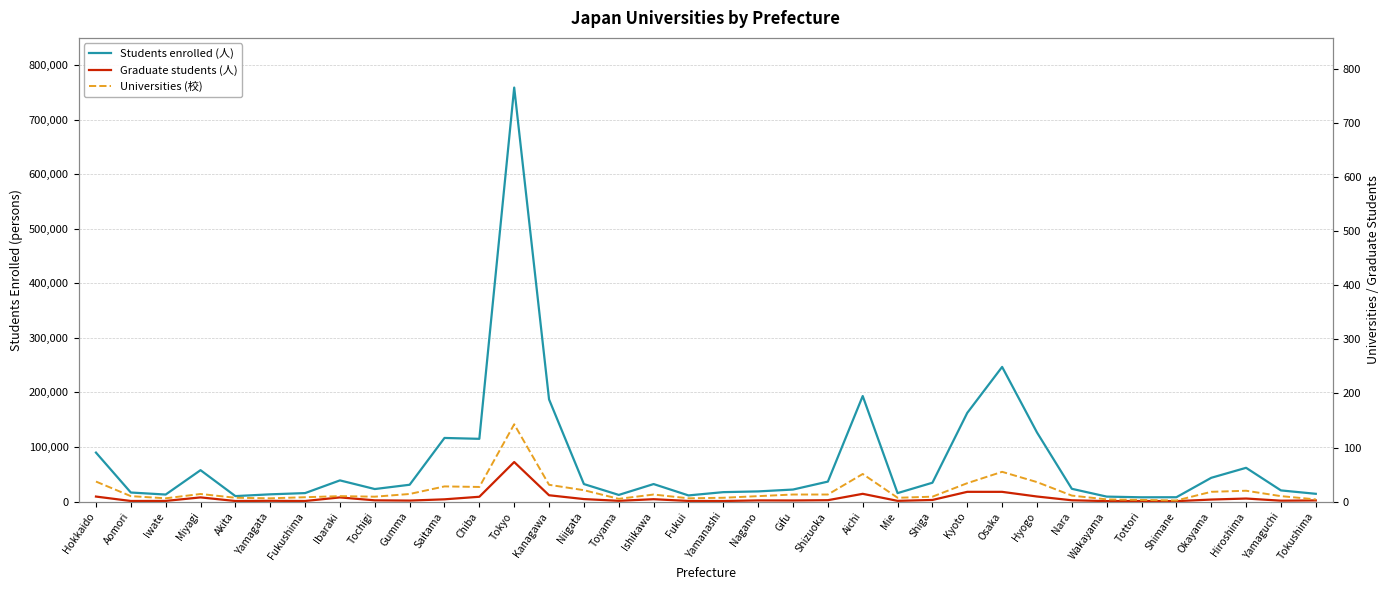

What is the value of the Universities (校) point at the 21st from the left?

13